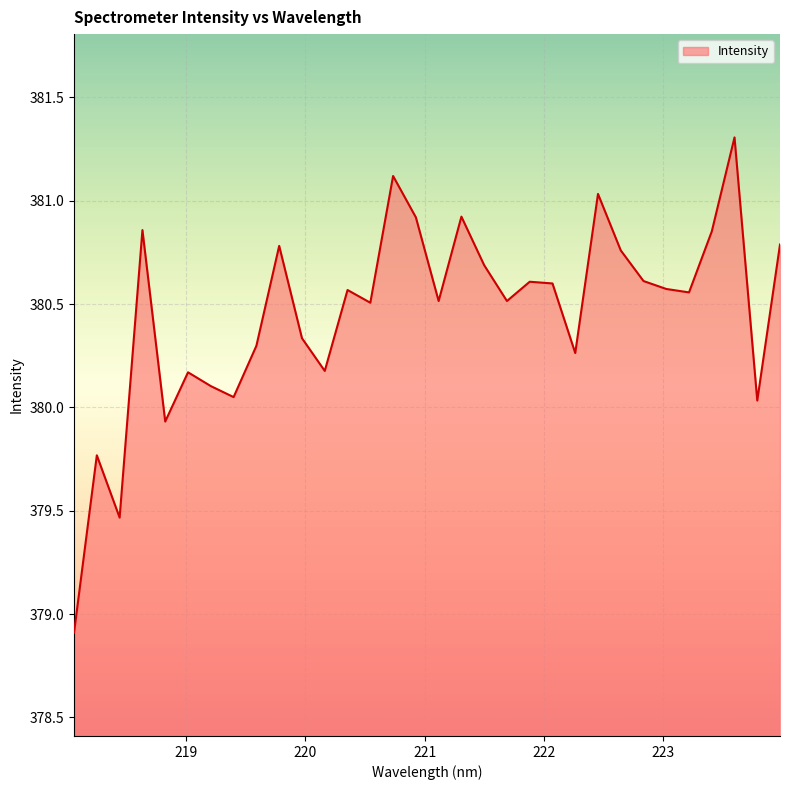

What is the greatest value displayed?

381.3